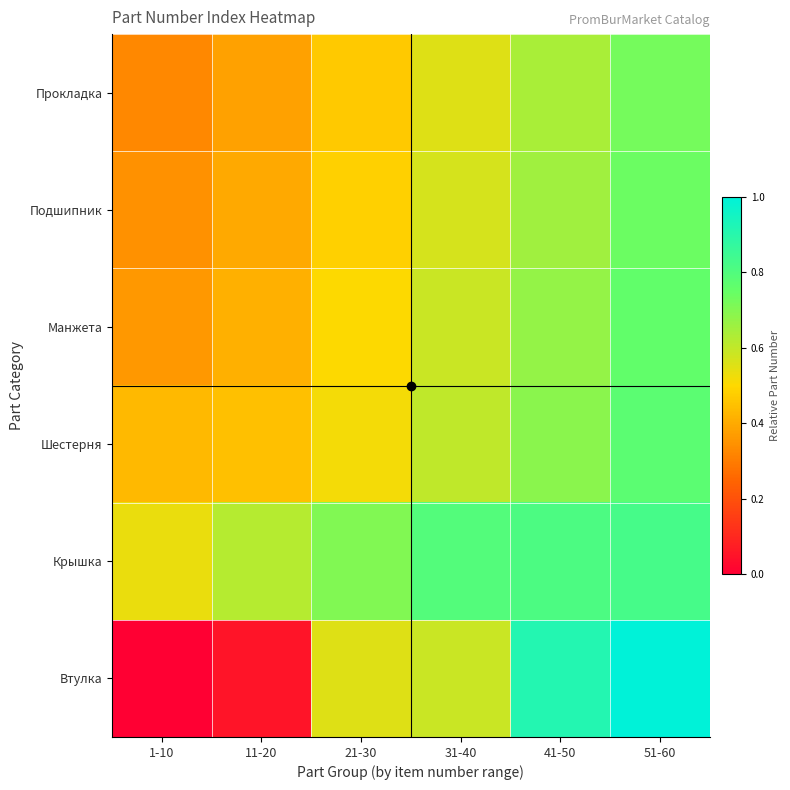

Which category has the highest value across all series?

51-60